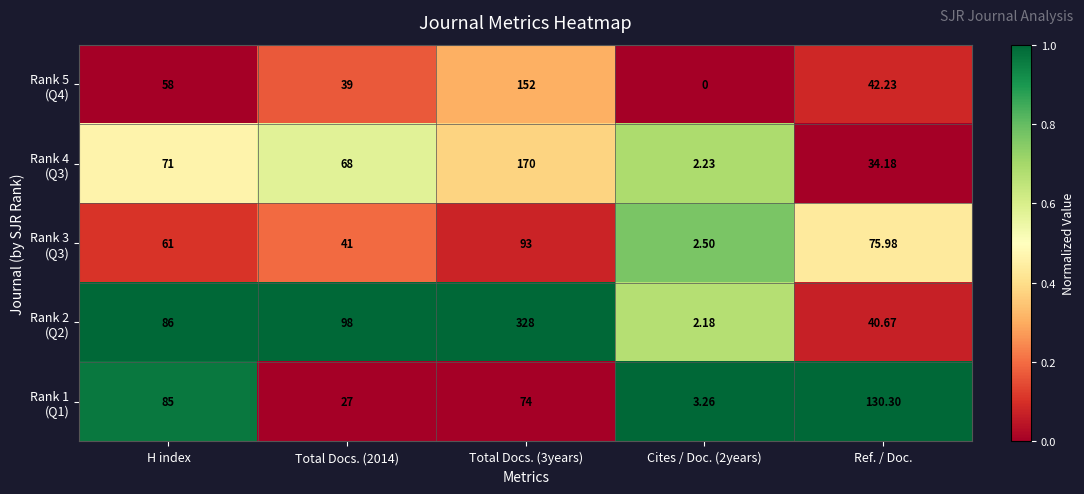

At which category does the chart reach its peak across all series?

Total Docs. (3years)